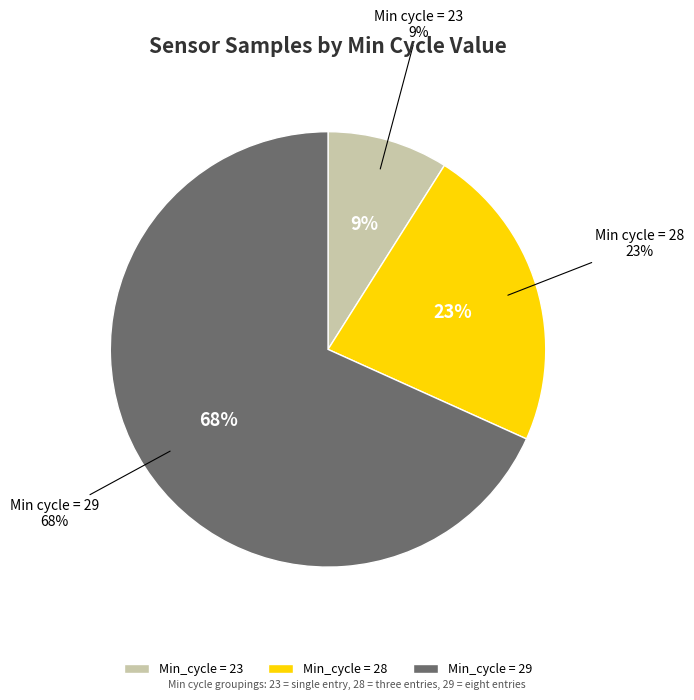

Which has a higher value, 29 or 29?

29